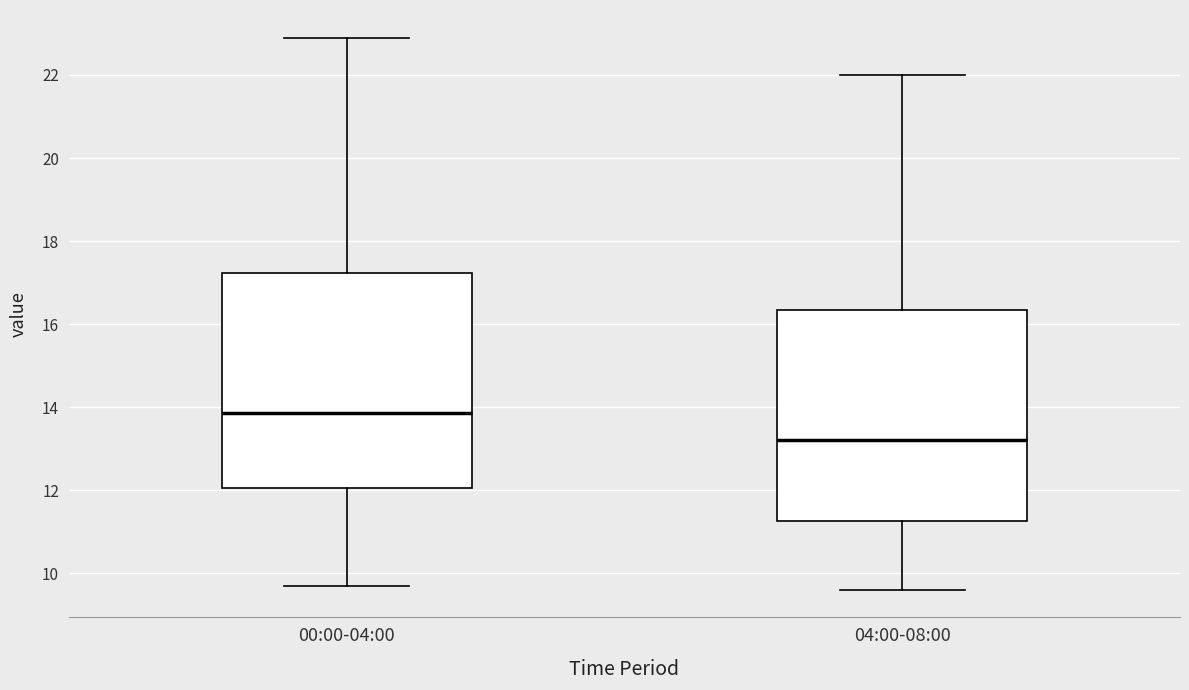

Which box's median line is the highest?

00:00-04:00